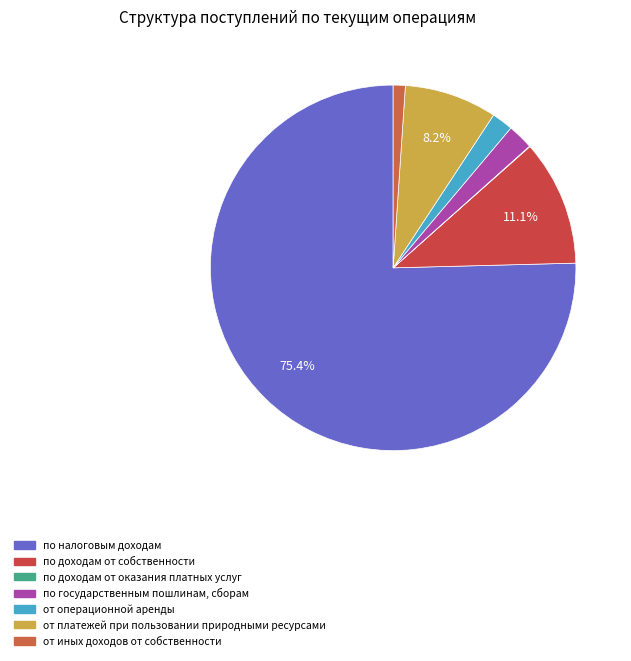

To the nearest percent, what portion does от платежей при пользовании природными ресурсами represent?

8%